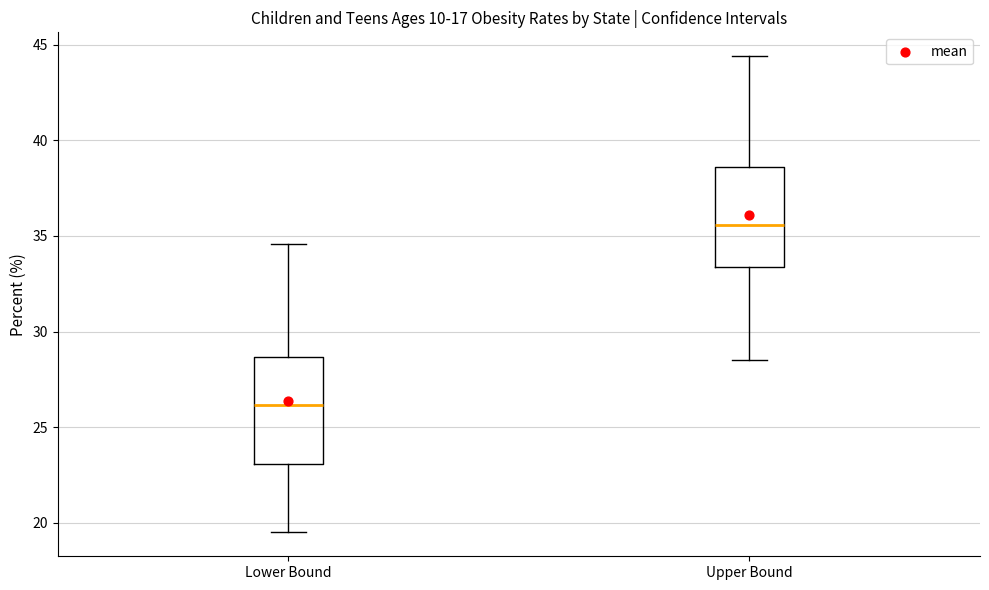

Which box's median line is the lowest?

Lower Bound